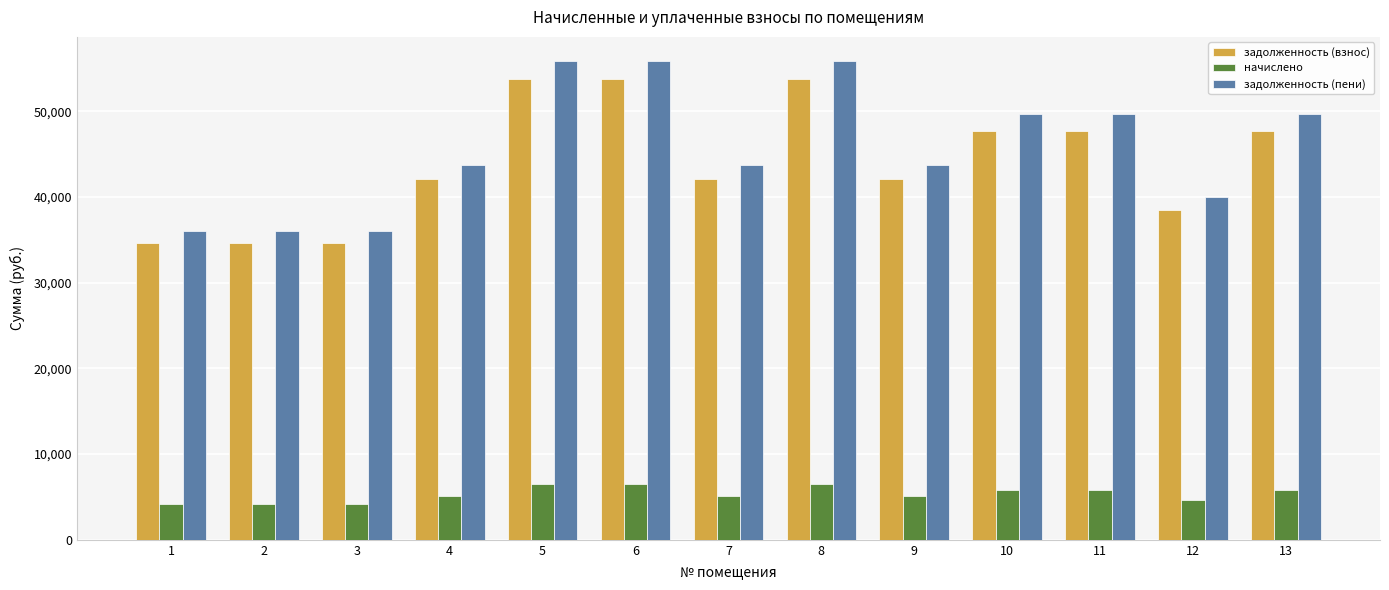

Is the value of задолженность (взнос) at 1 greater than the value of задолженность (пени) at 6?

No